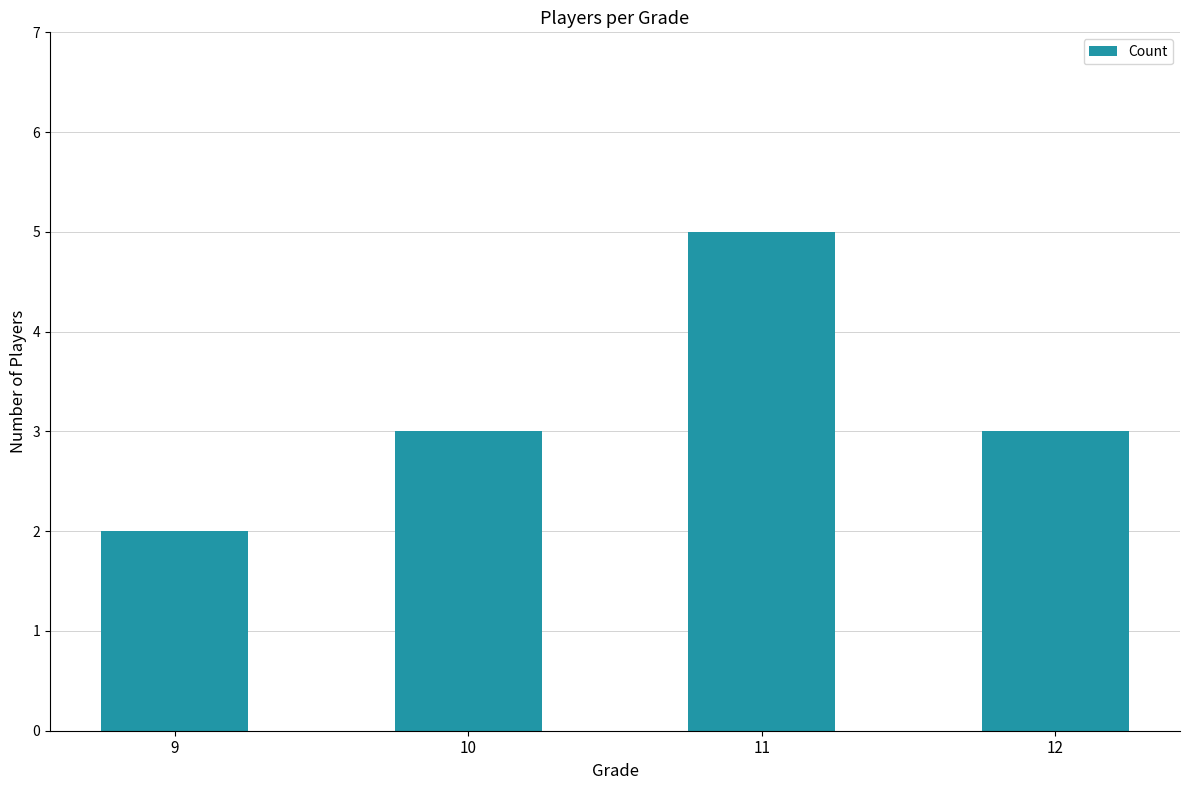

What is the value of the 3rd bar from the left?

5